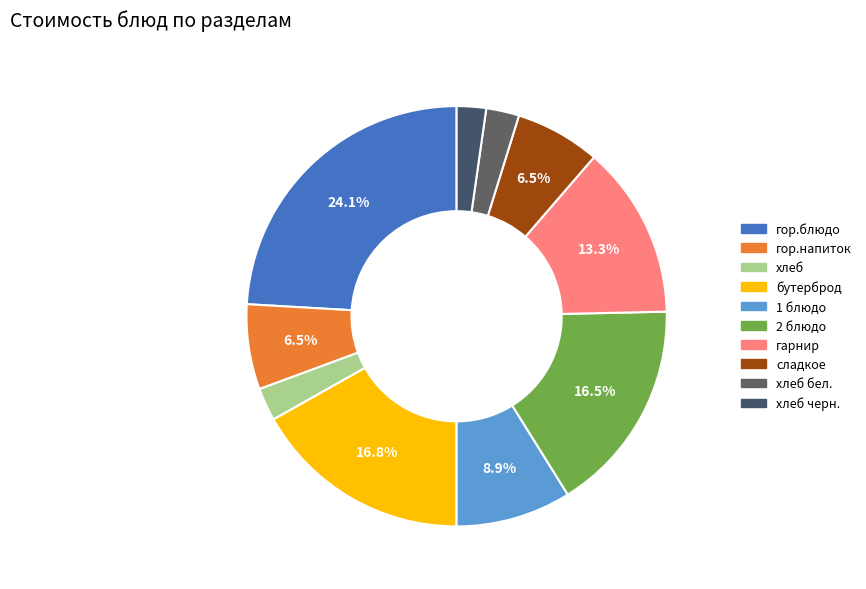

To the nearest percent, what is the difference between the бутерброд and гарнир slice percentages?

4%